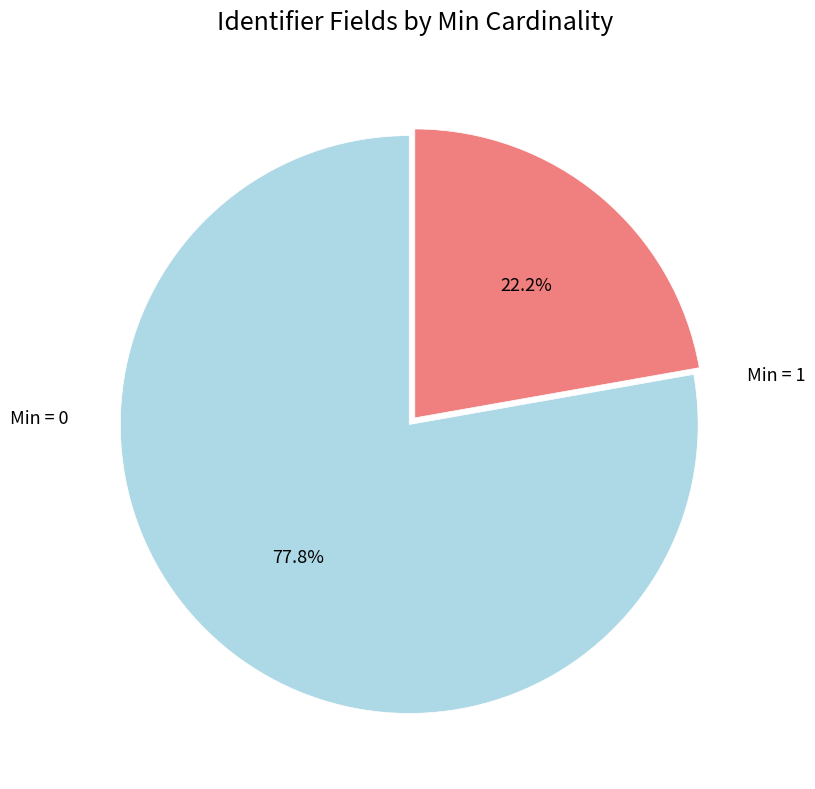

Is there a majority slice in this chart?

Yes